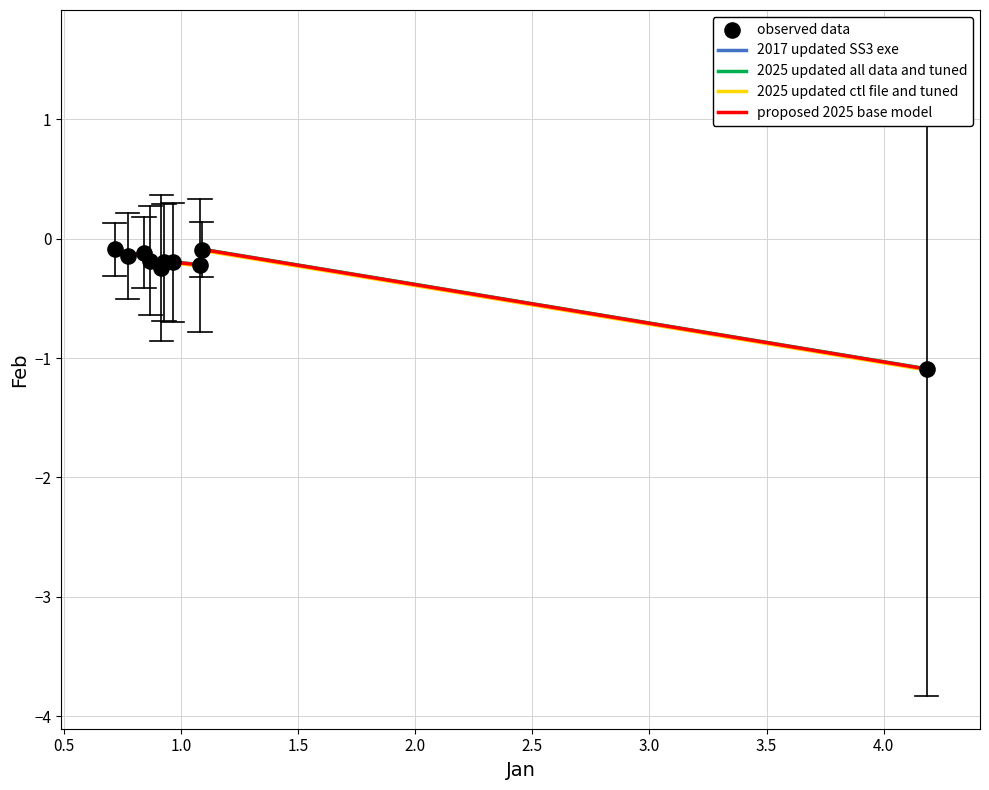

What is the smallest value displayed?

-1.1